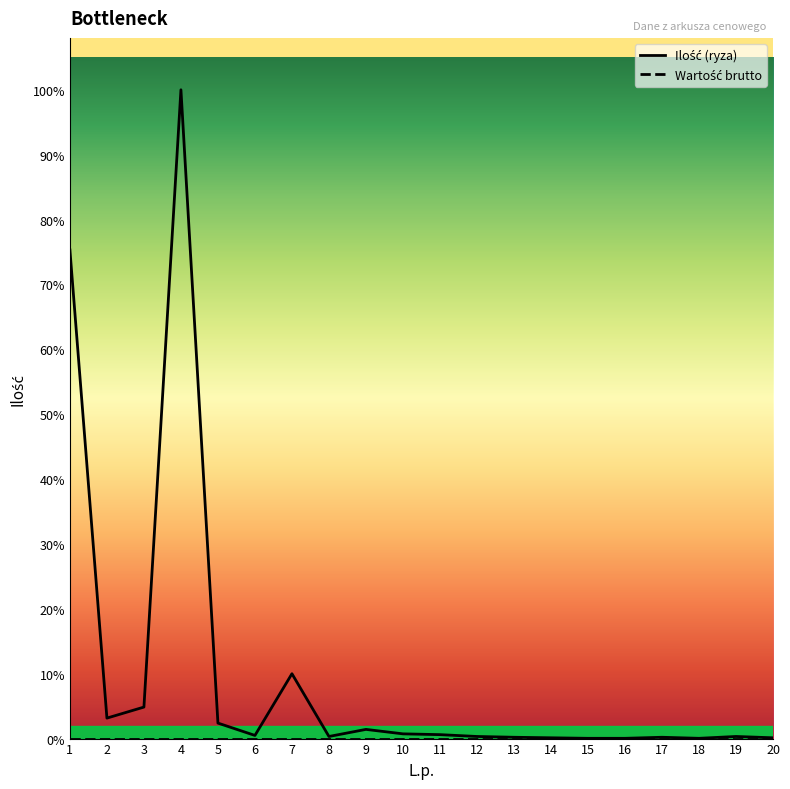

True or false: there are more than 1 points higher than both neighbors.

True